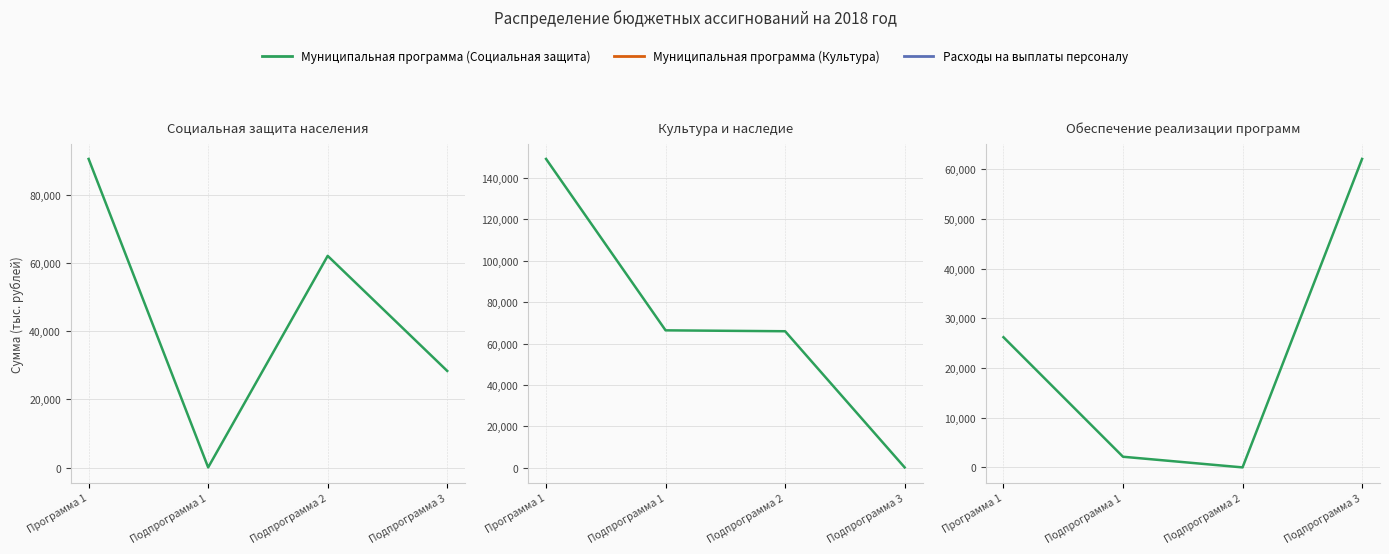

What are all the series names shown in the legend?

Муниципальная программа (Социальная защита), Муниципальная программа (Культура), Расходы на выплаты персоналу